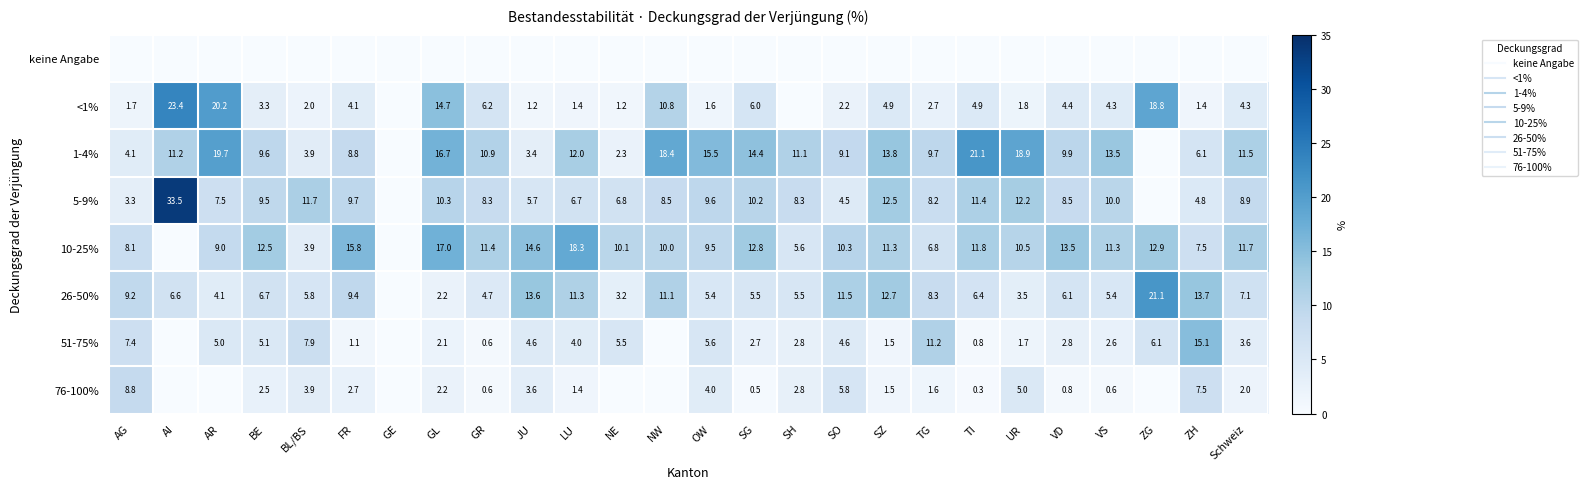

At which label is 76-100% closest to 4?

OW